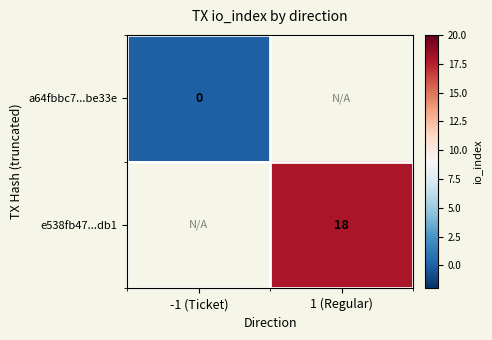

The value of a64fbbc7...be33e at -1 (Ticket) is 0.0. True or false?

True